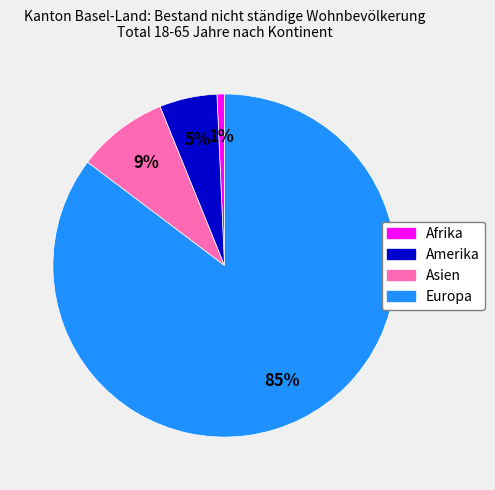

Do Asien and Amerika together represent more than half of the pie?

No